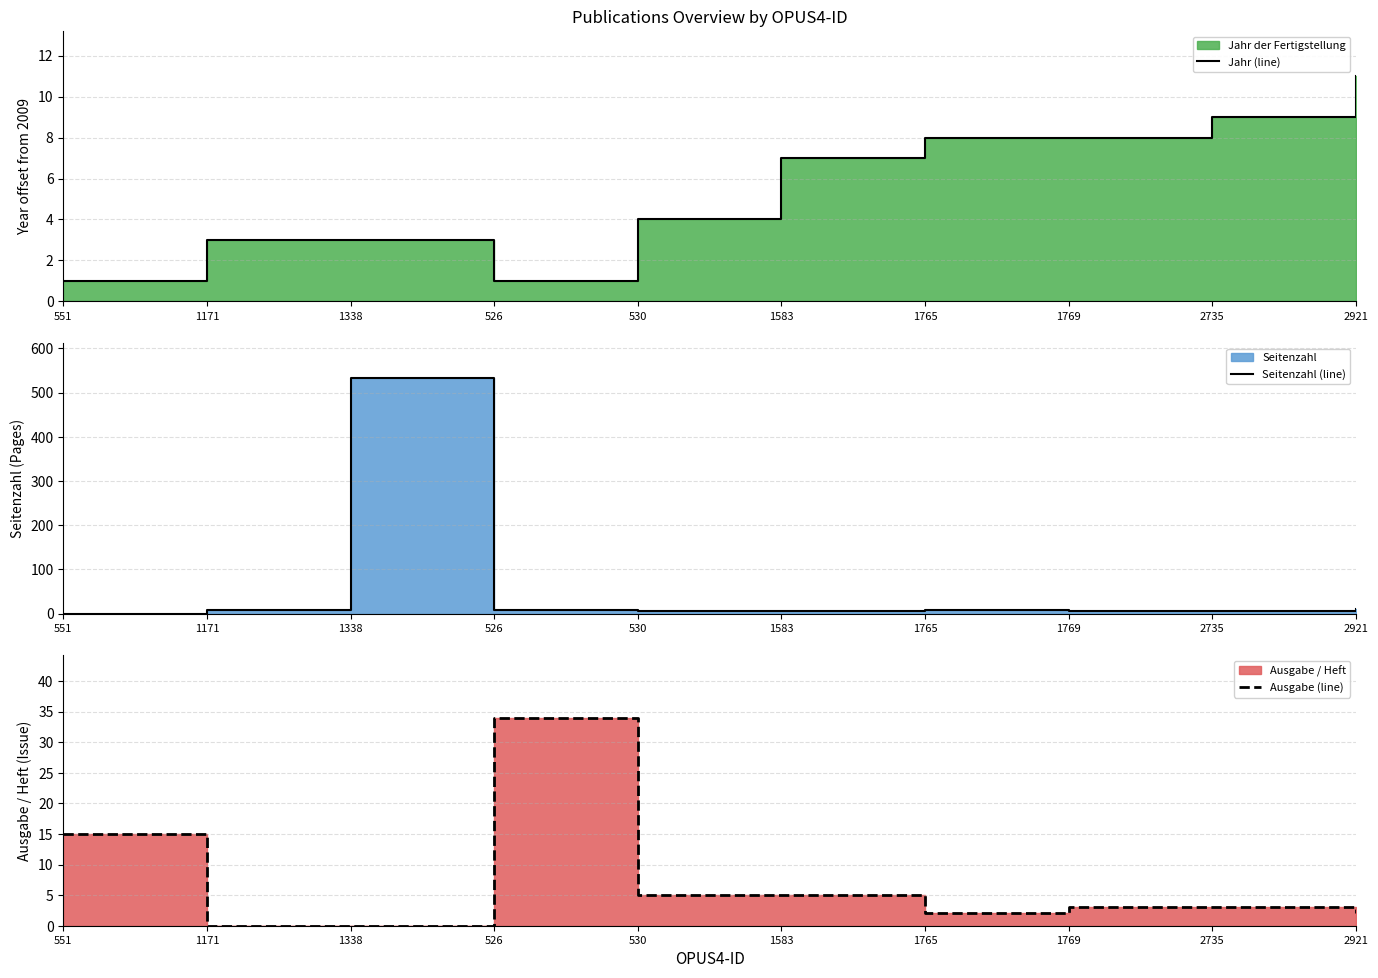

At 2921, list the series in order from largest to smallest.

Jahr (line), Seitenzahl (line), Ausgabe (line)